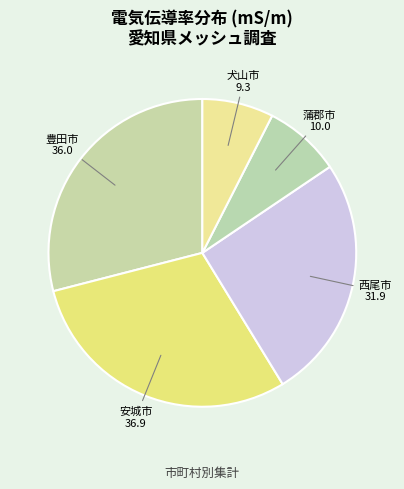

Is it true that 犬山市 is 7% of the pie?

True